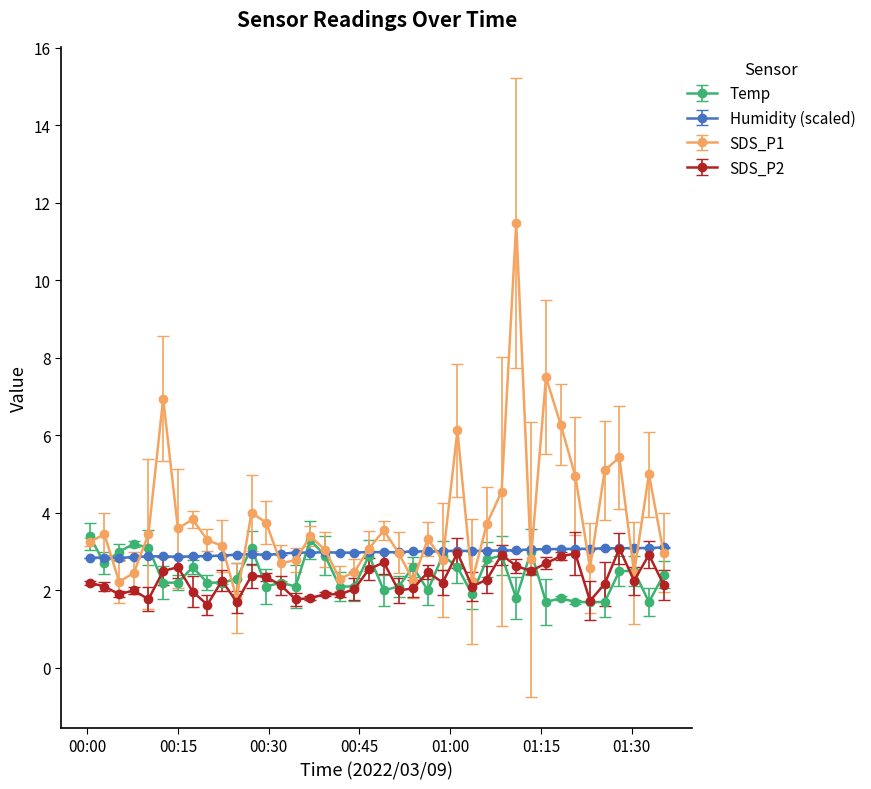

What is the value of the SDS_P1 point at the 32nd from the left?

7.5